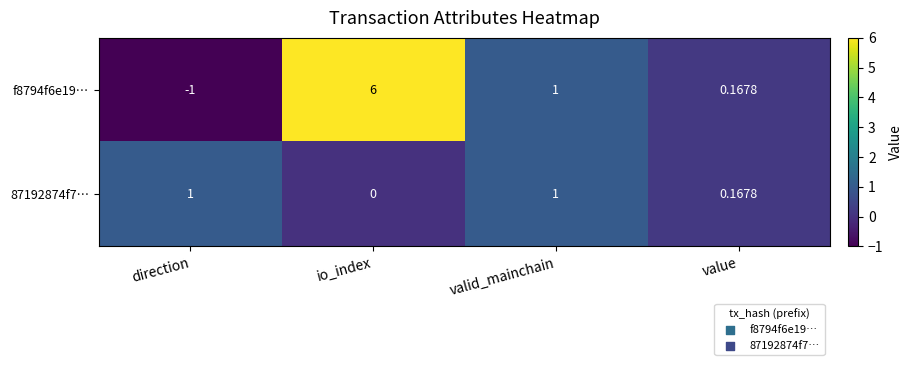

Which label corresponds to the smallest value in the chart?

direction